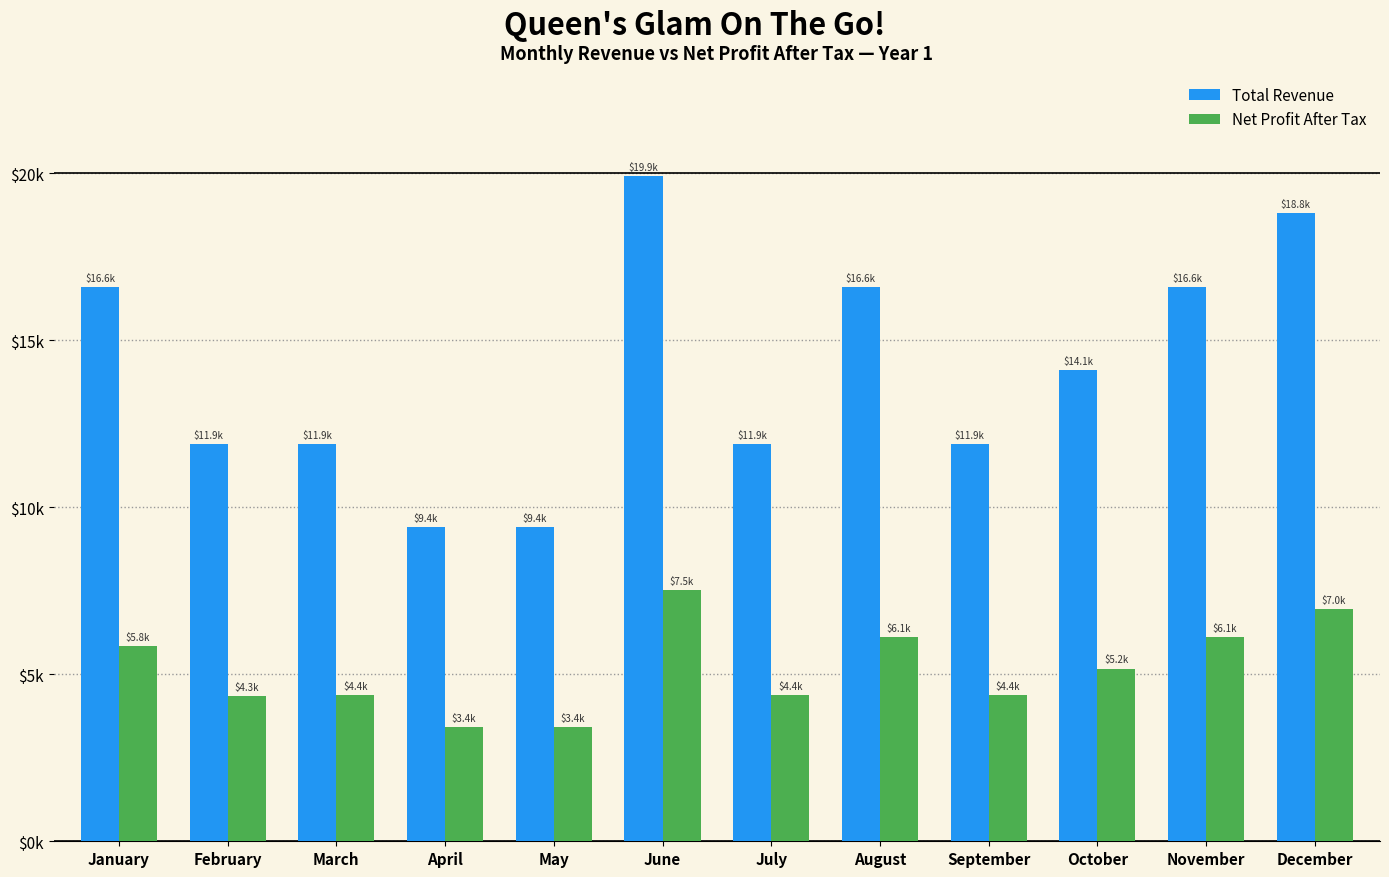

The value of Total Revenue at September is 17490.9. True or false?

False